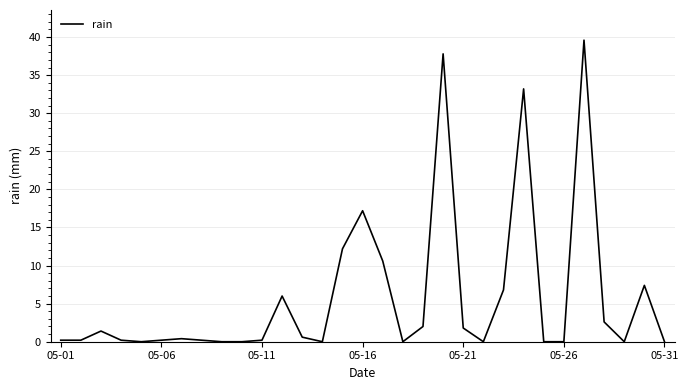

True or false: the data has more than 1 interior local peaks.

True